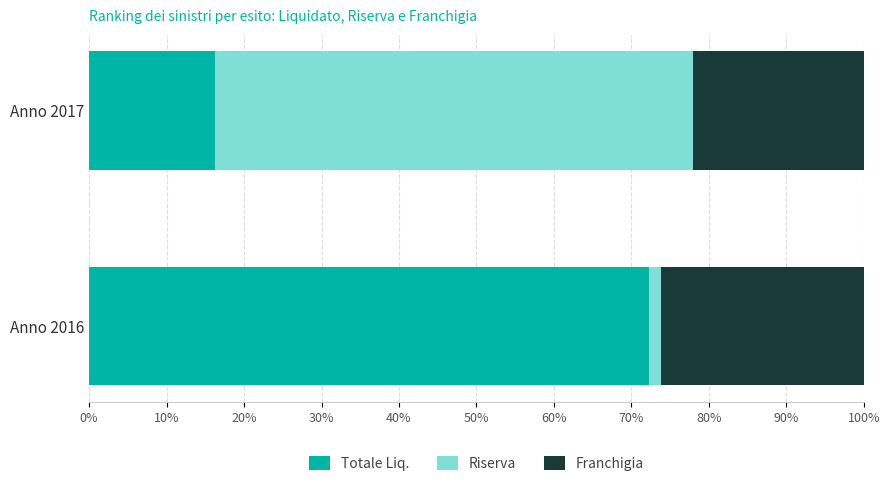

What is the average value of the Totale Liq. series?

44.2